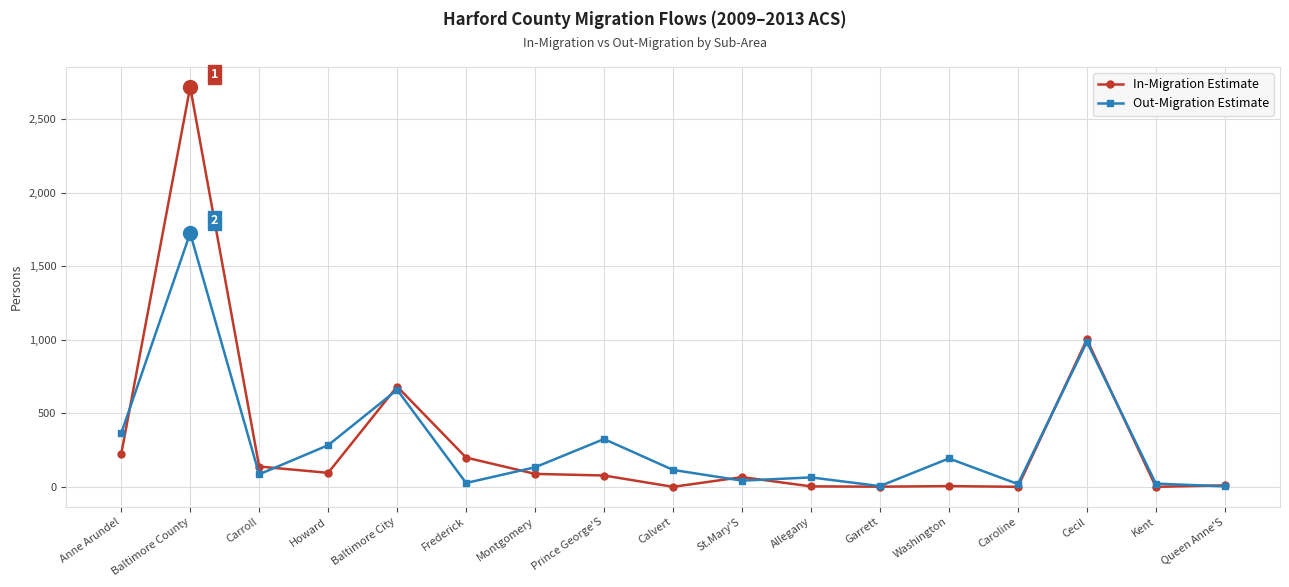

How many lines are shown in the chart?

2